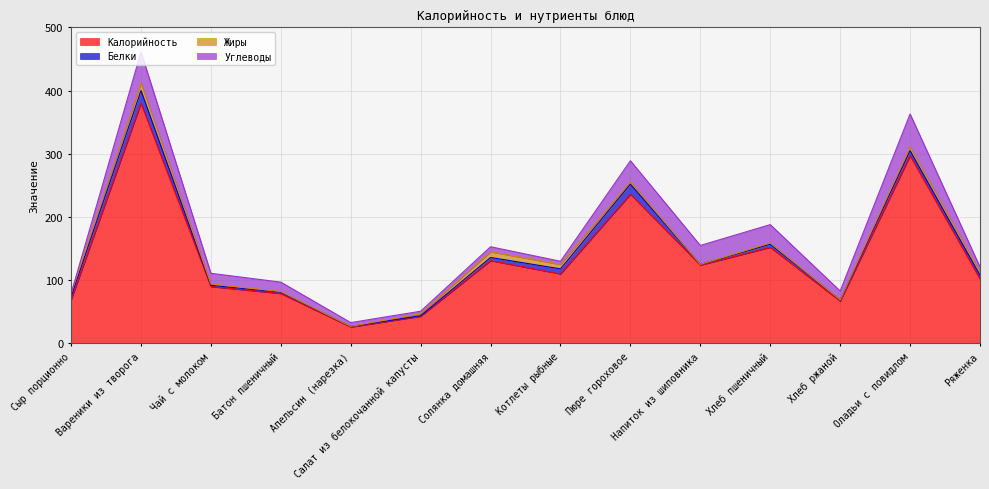

Is the value of Белки at Хлеб ржаной greater than the value of Калорийность at Напиток из шиповника?

No